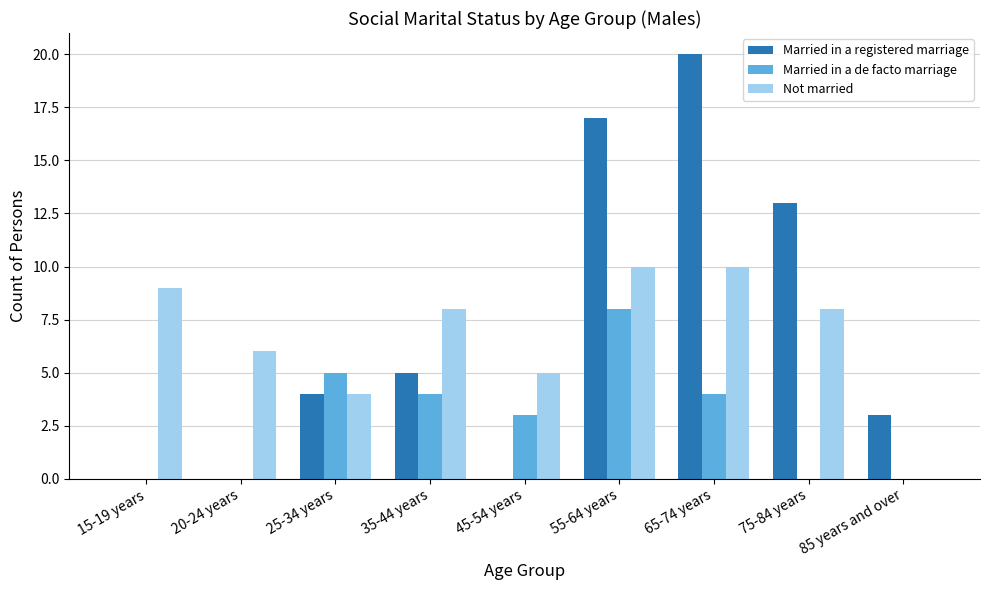

How many distinct data groups are displayed?

3